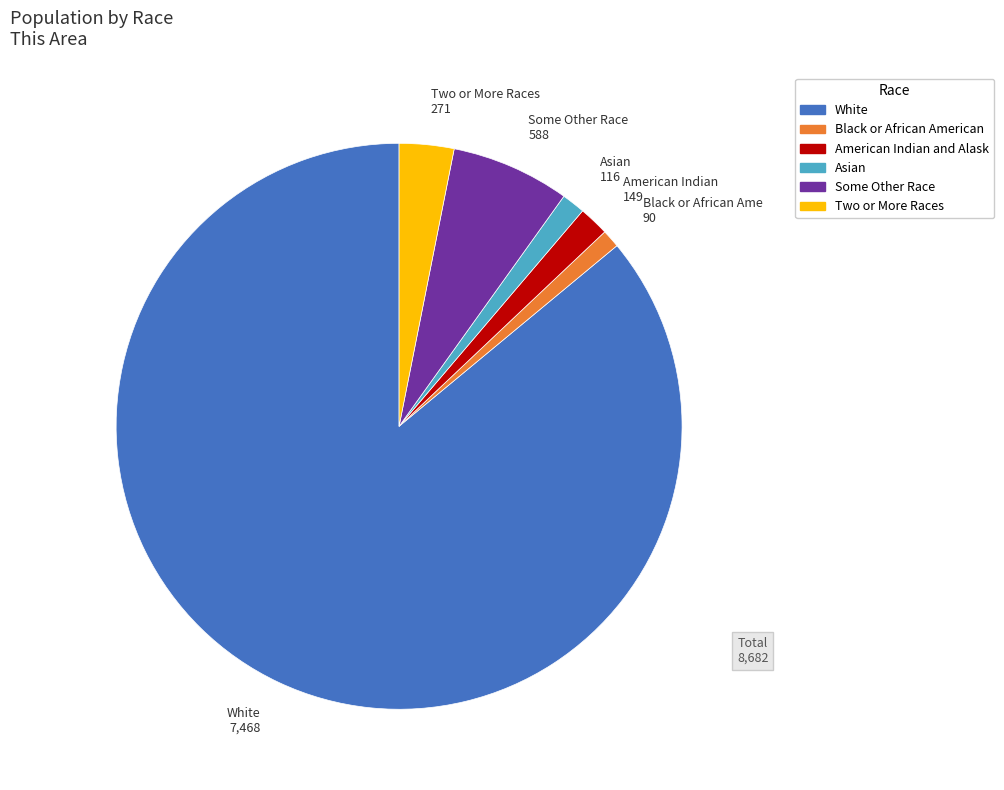

Does any single category account for the majority?

Yes